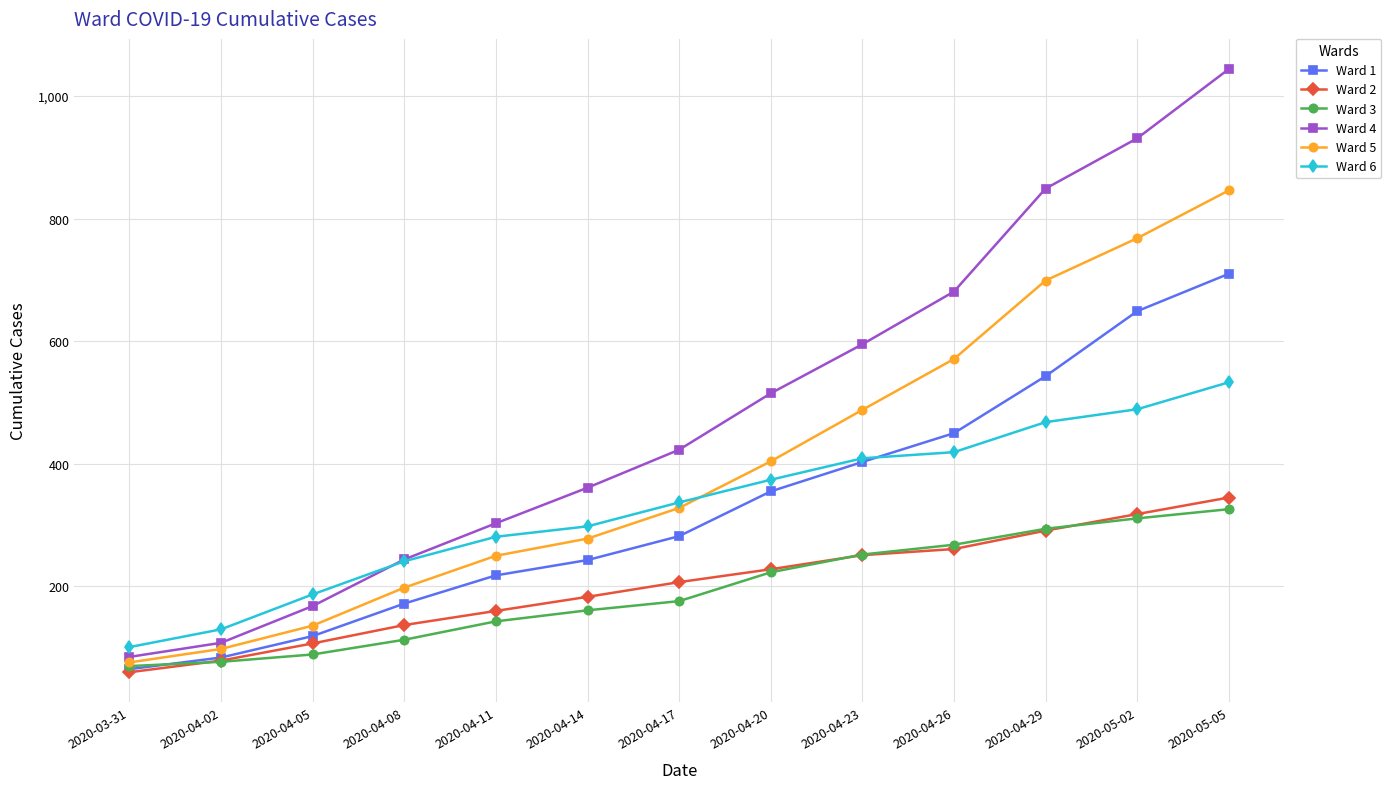

At how many categories does at least one series exceed 842?

3